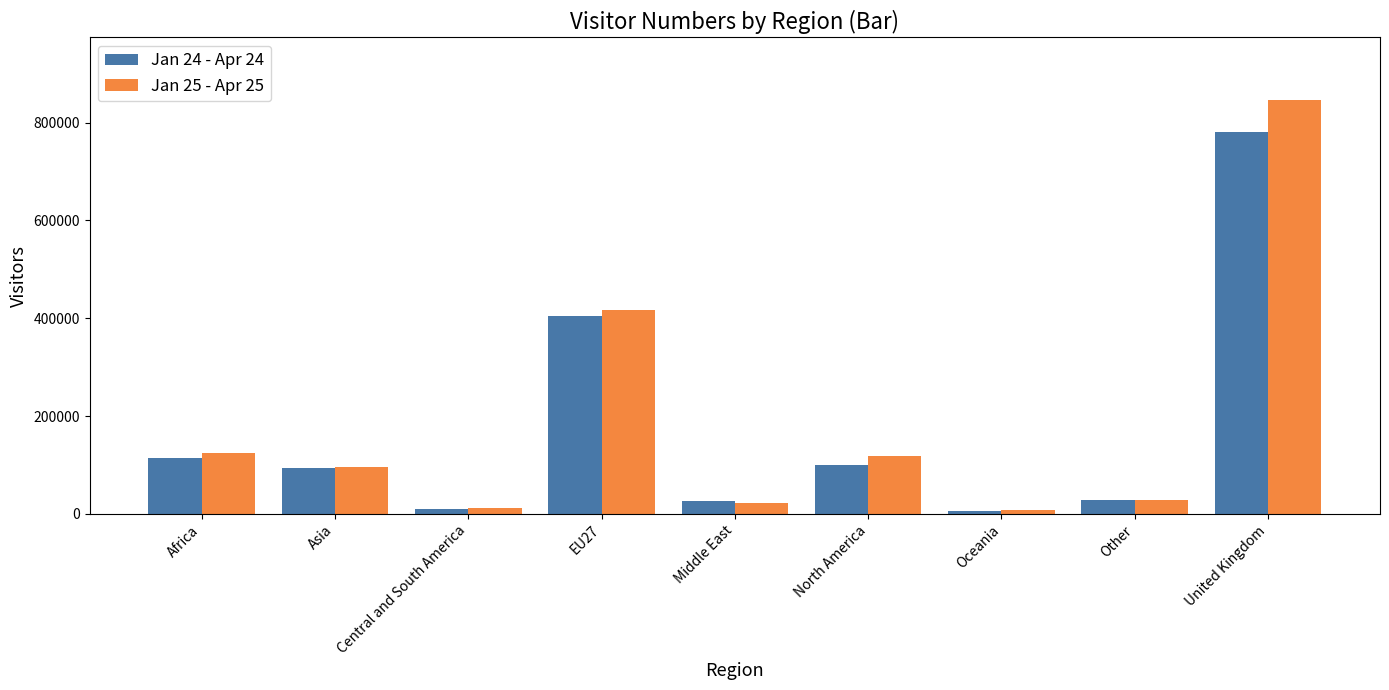

What is the label of the 9th bar from the right?

Africa